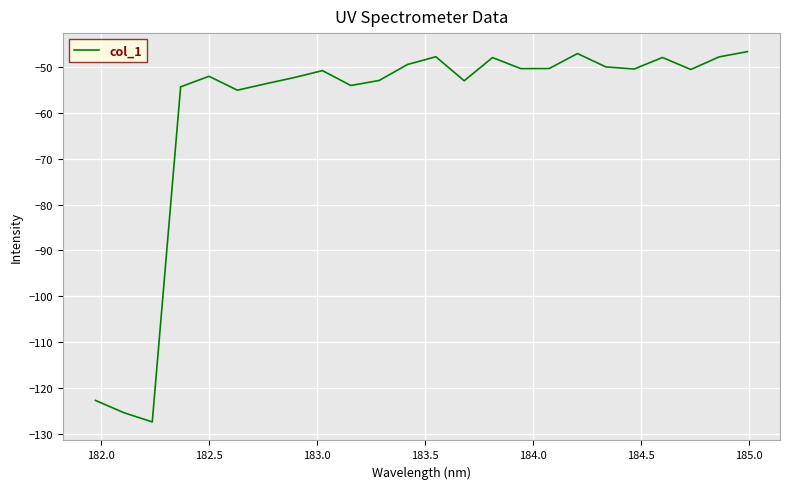

What is the difference between the maximum and minimum values?

80.9